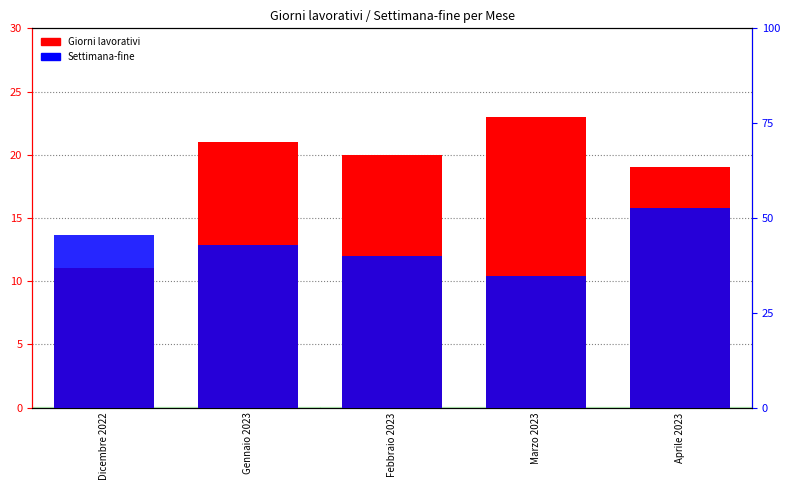

Does the chart contain any negative values?

No